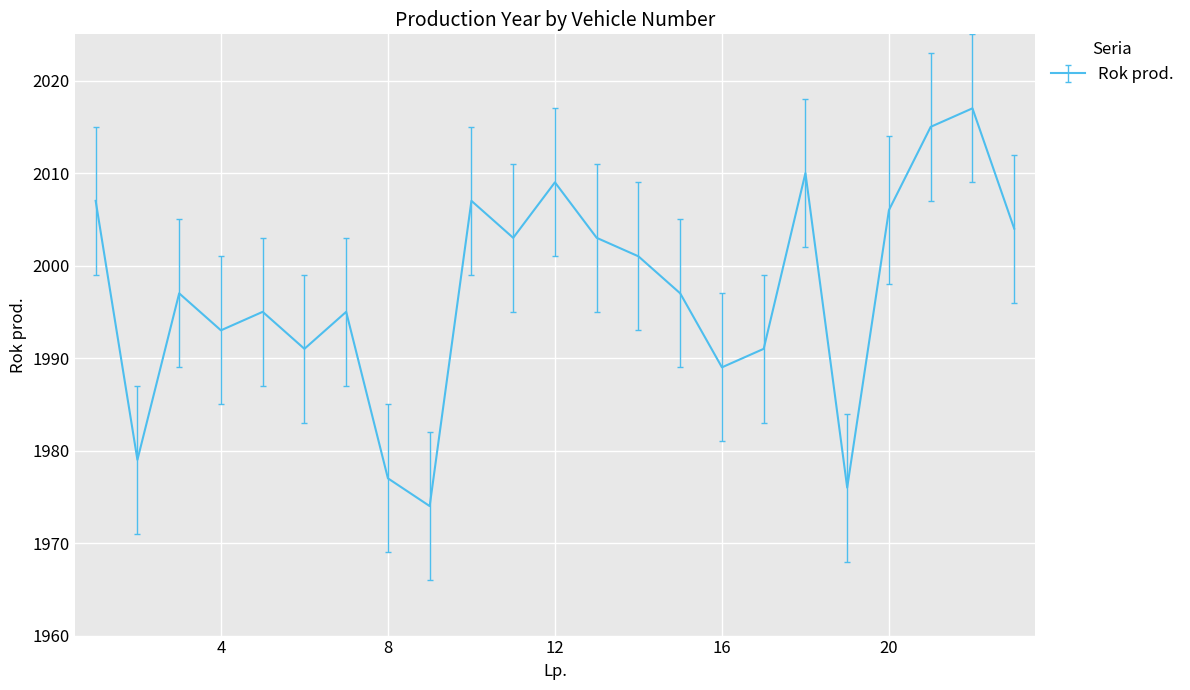

What is the smallest value displayed?

1974